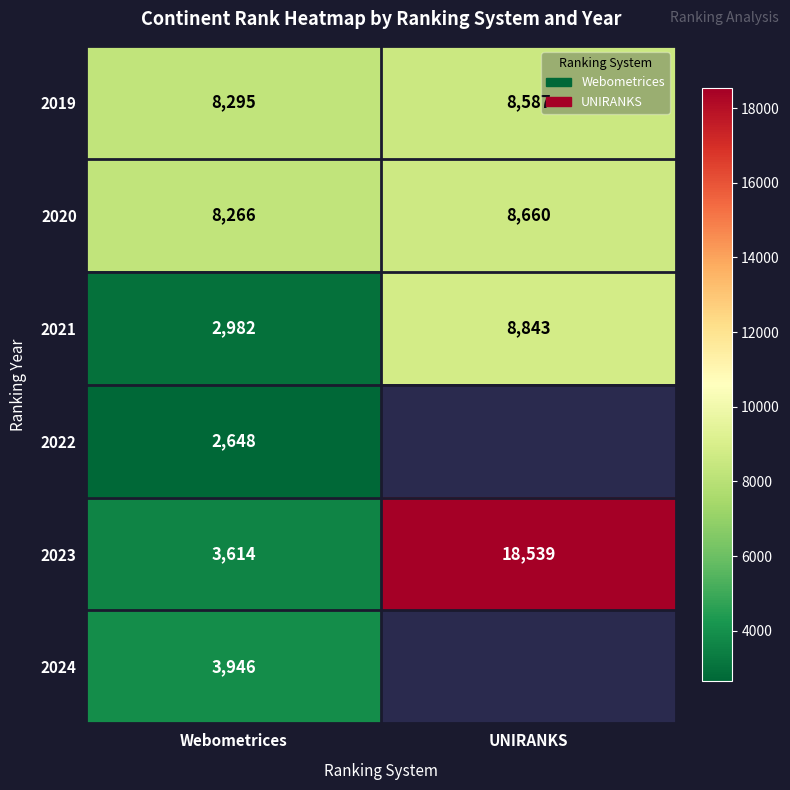

What is the sum of all 2023 values?

22153